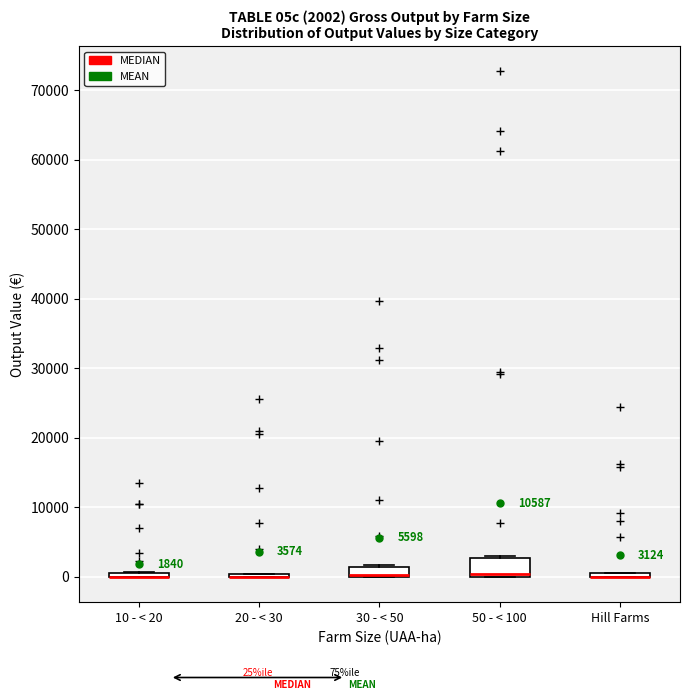

Which box is the tallest, from its lower edge to its upper edge?

50 - < 100